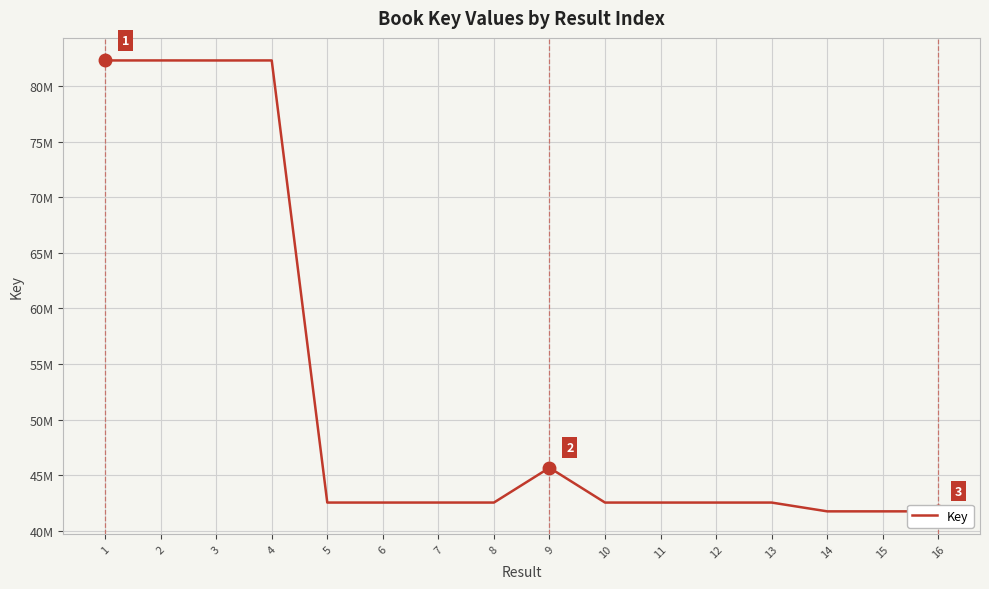

Does the chart display data point markers on the line(s)?

No